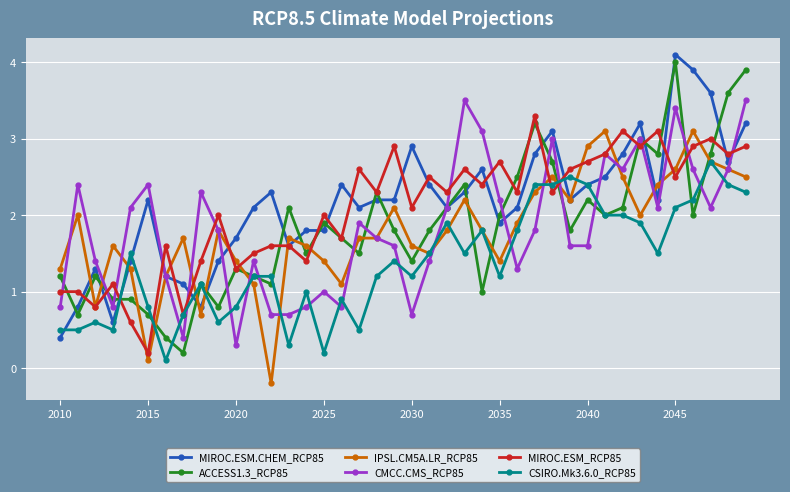

What is the value of the MIROC.ESM.CHEM_RCP85 point at the 1st from the left?

0.4